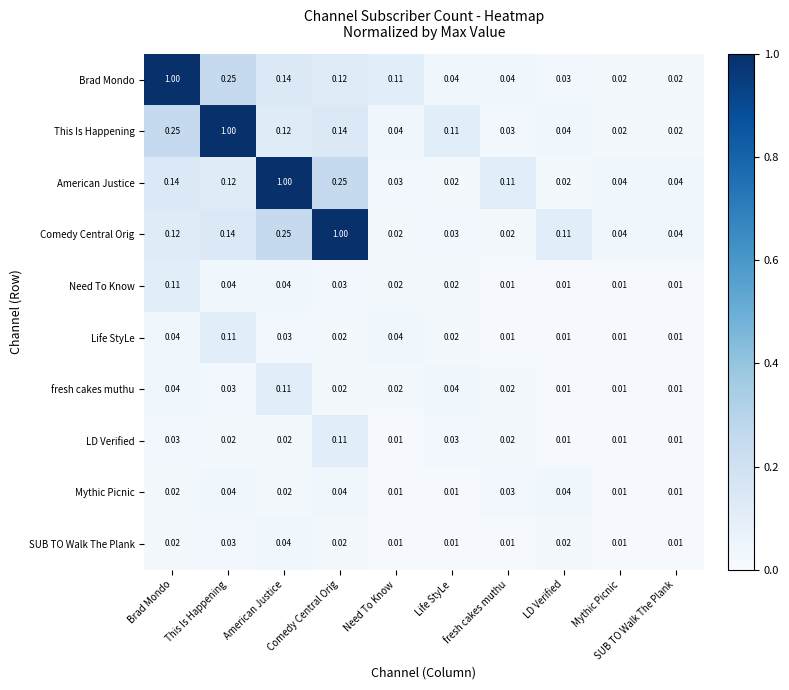

Between American Justice and fresh cakes muthu, which series saw the biggest shift?

American Justice